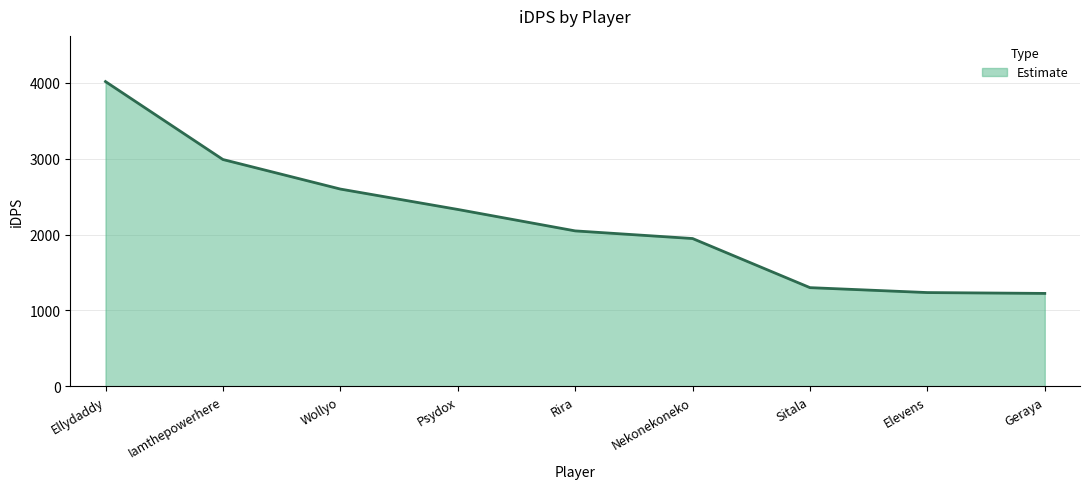

True or false: there are more than 0 points higher than both neighbors.

False